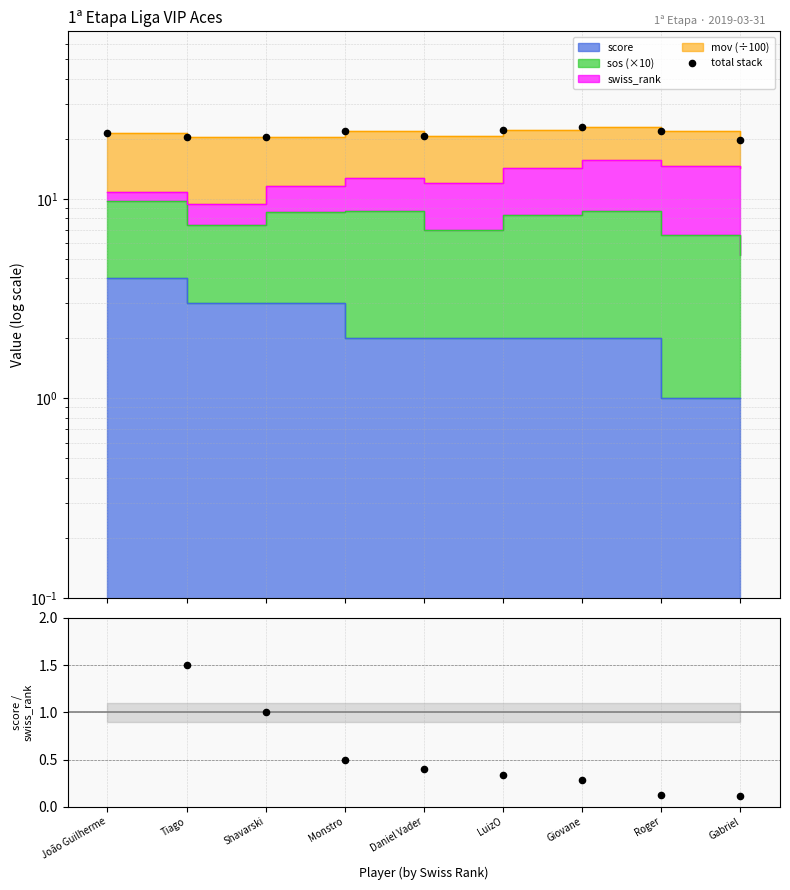

What is the total value across all series at Monstro?

22.3